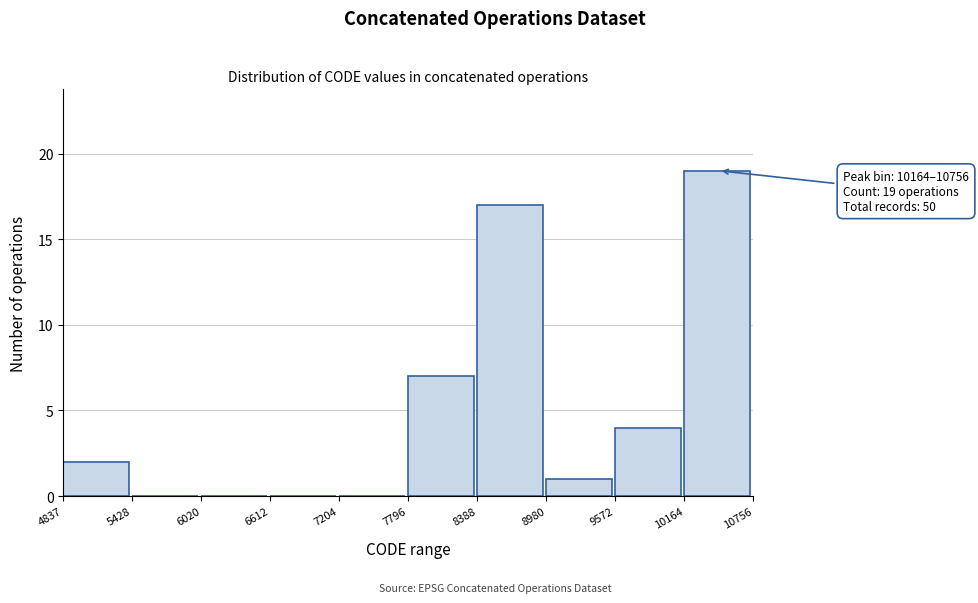

Over which range of the x-axis is the bar tallest?

10164 to 10756